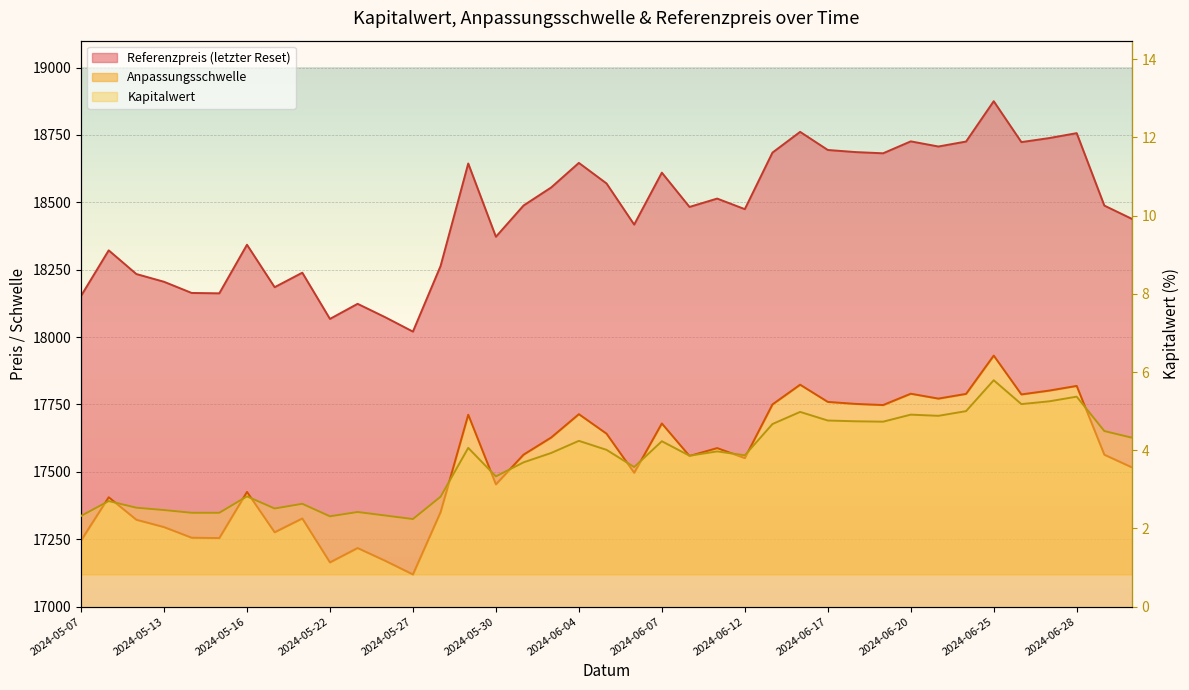

What is the total value across all series at 2024-06-05?

36216.0